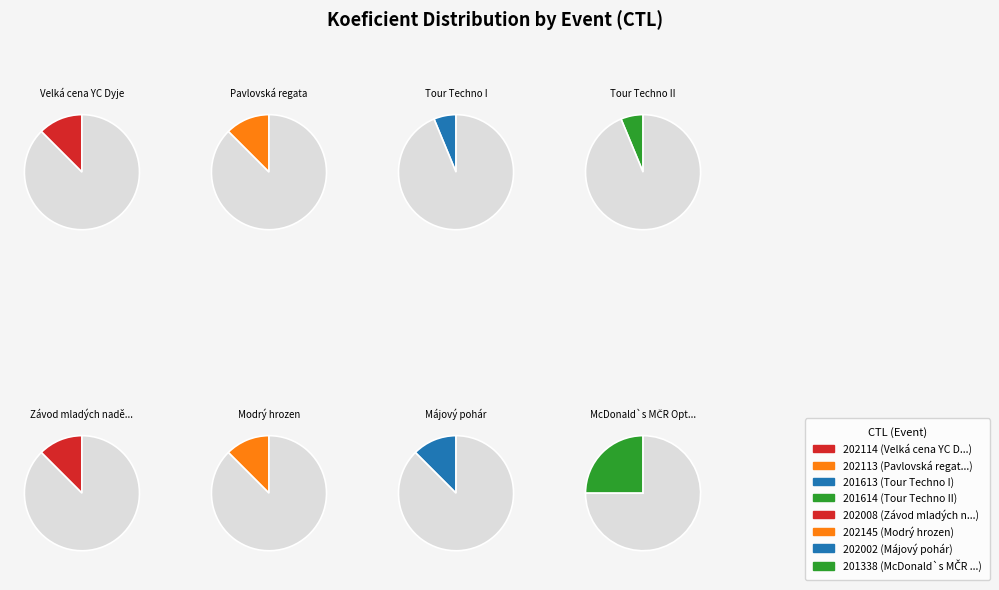

What percentage is the 202002 slice, to the nearest percent?

12%